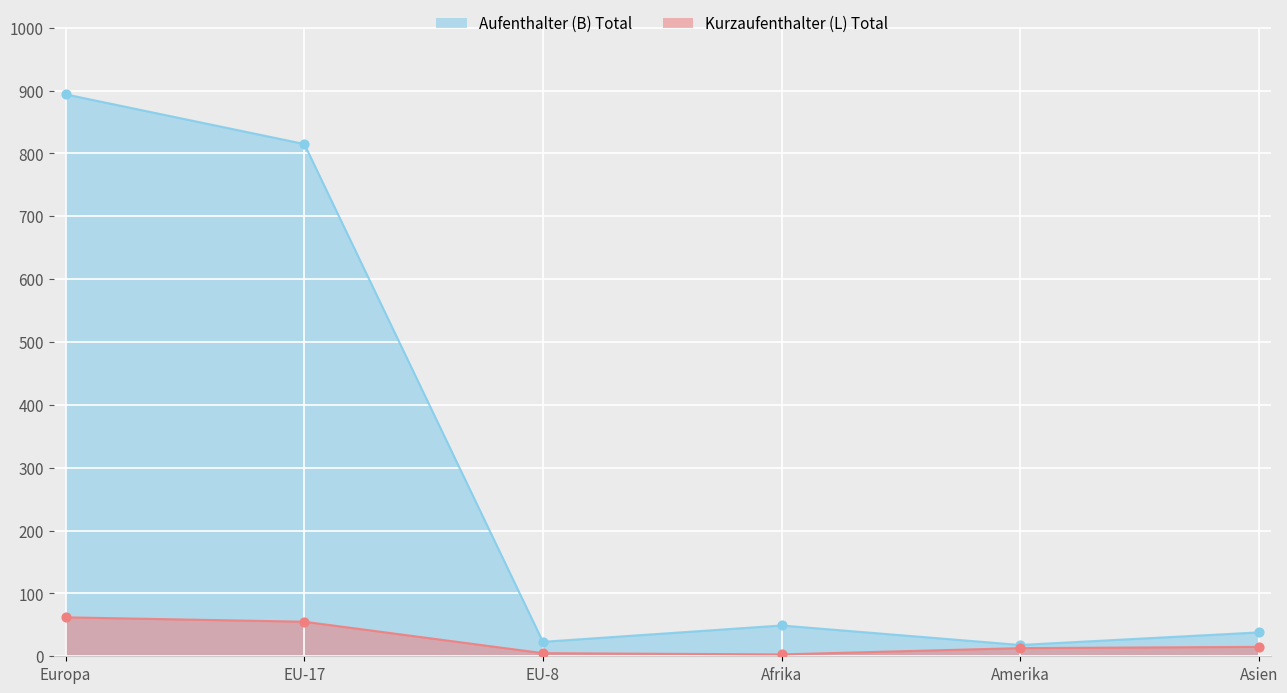

What are all the series names shown in the legend?

Aufenthalter (B) Total, Kurzaufenthalter (L) Total